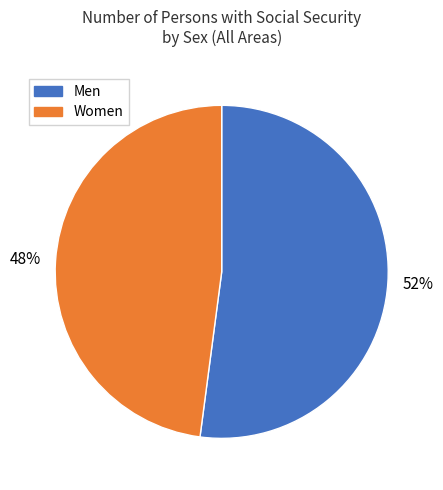

What is the smallest slice in the pie chart?

Women